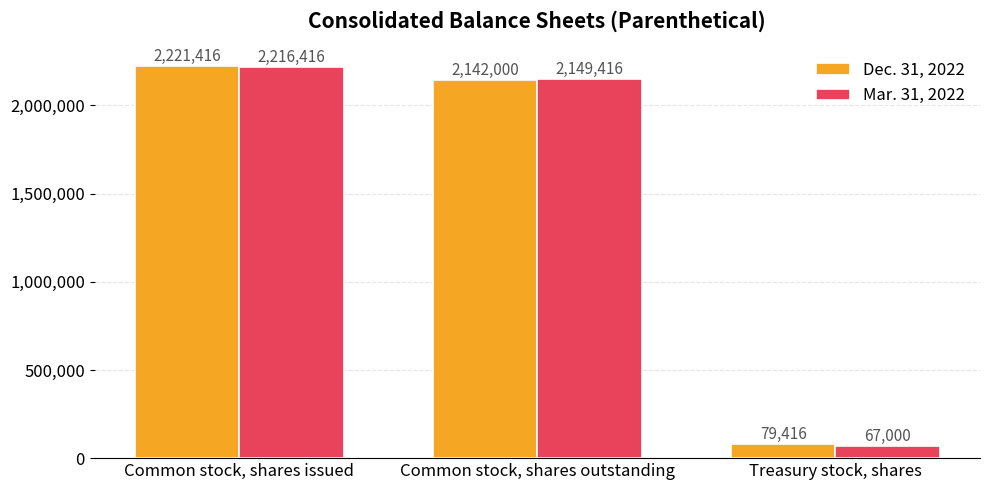

Read the Mar. 31, 2022 value at Common stock, shares outstanding, to the nearest 10.

2149420